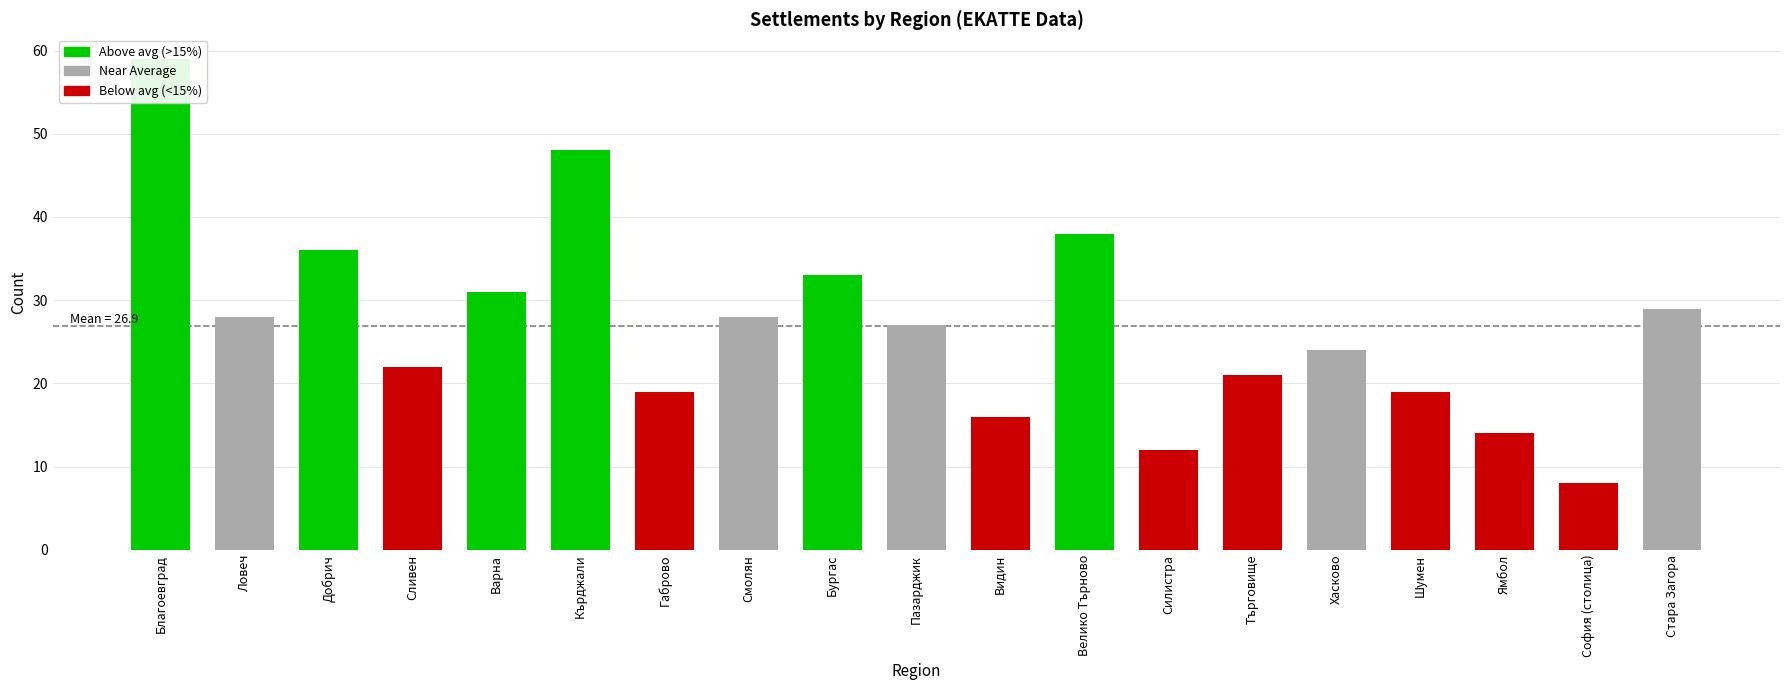

Which has a higher value, Добрич or Благоевград?

Благоевград